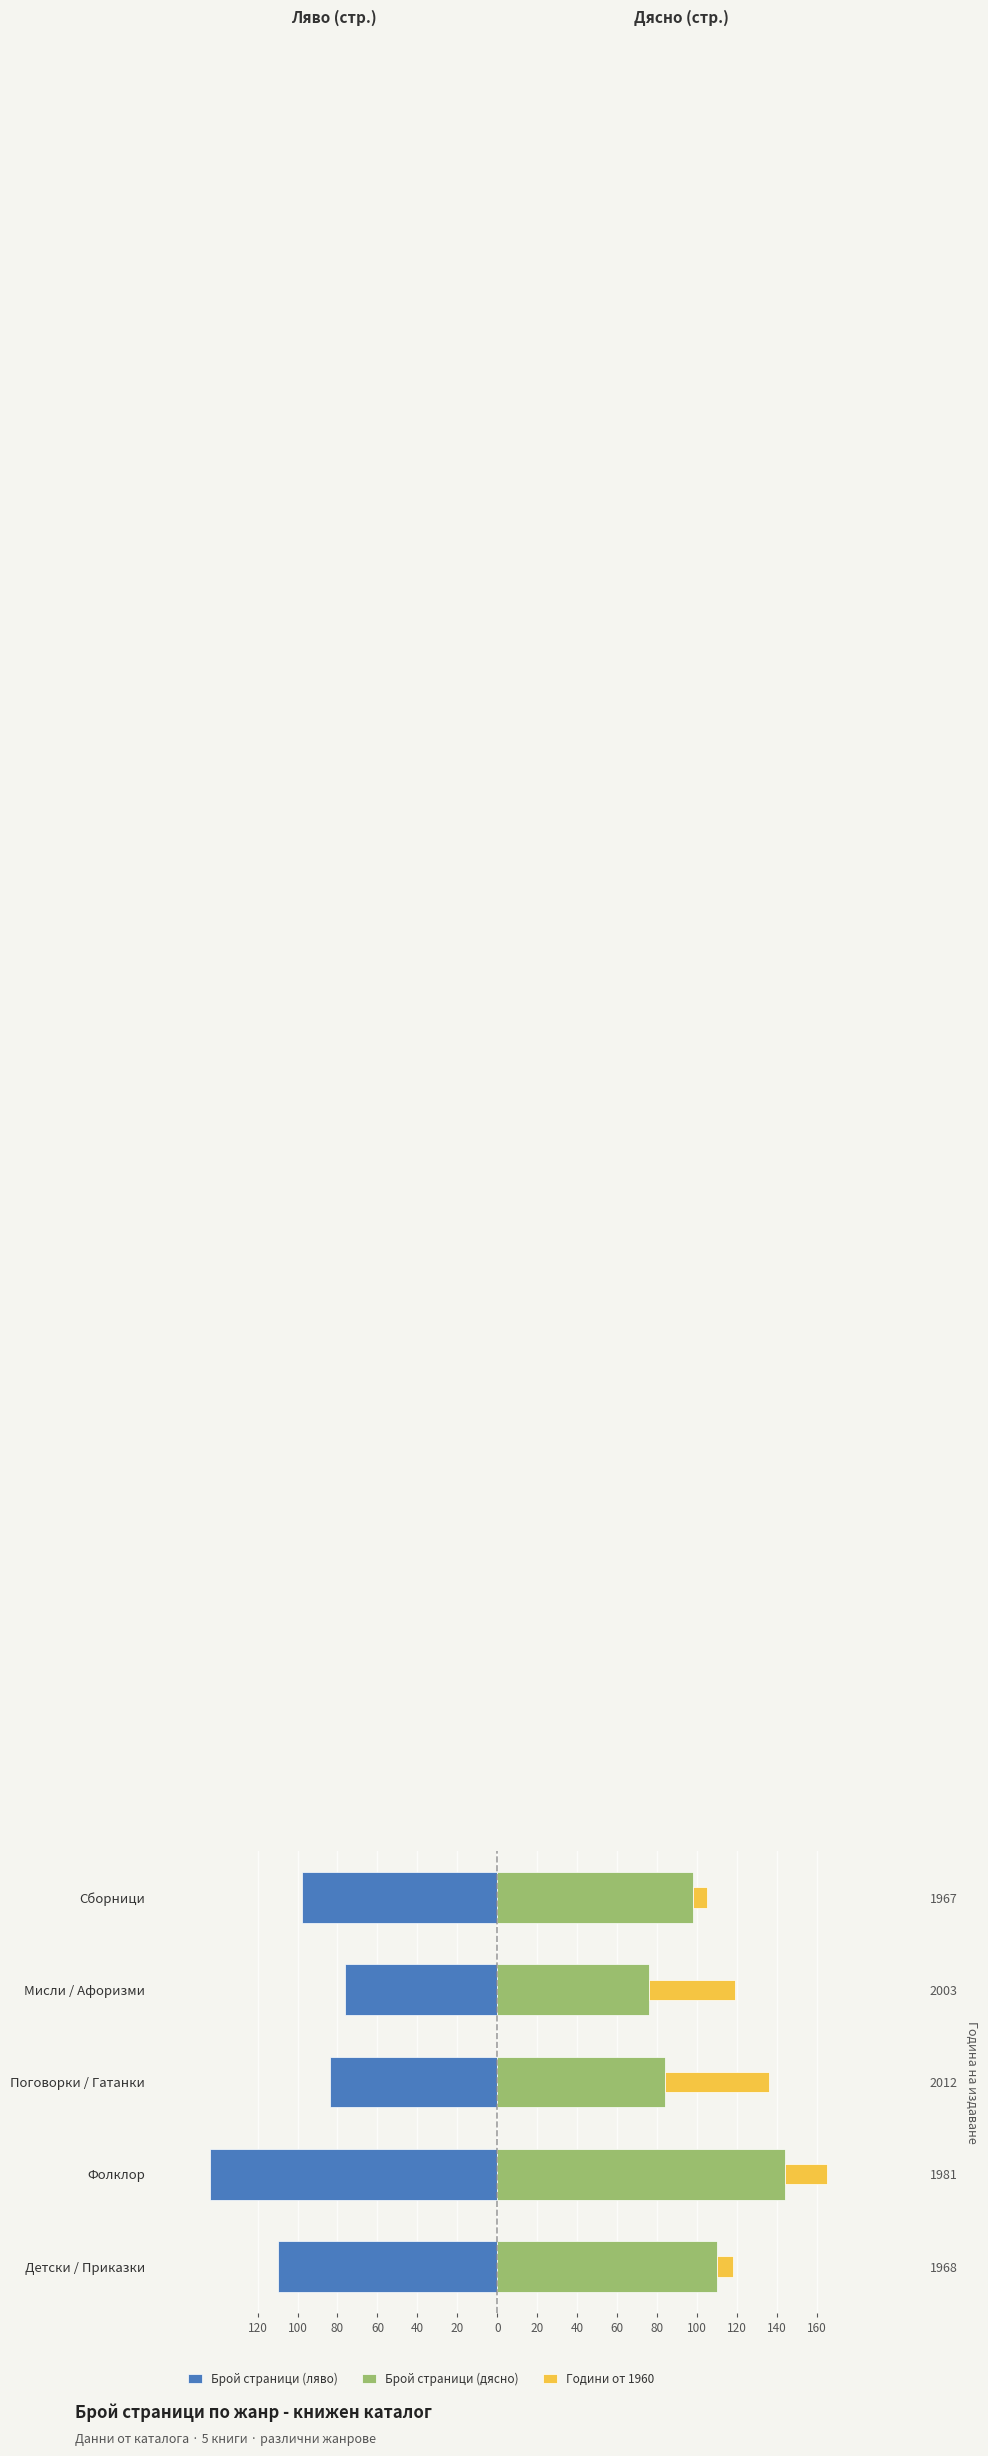

Which has a higher value, Детски / Приказки or Поговорки / Гатанки?

Поговорки / Гатанки